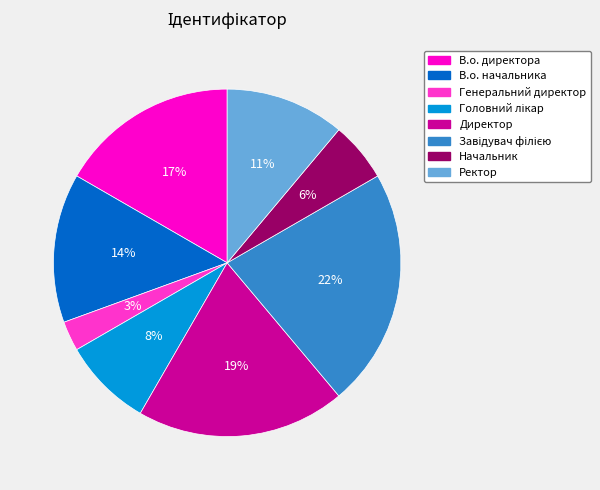

What is the smallest slice in the pie chart?

Генеральний директор